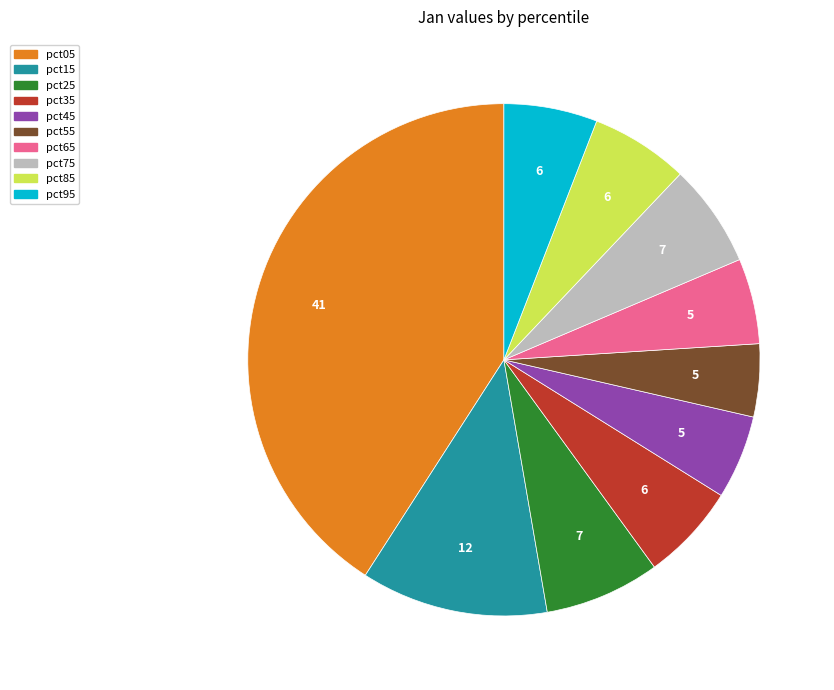

True or false: pct25 accounts for 7% of the total.

True